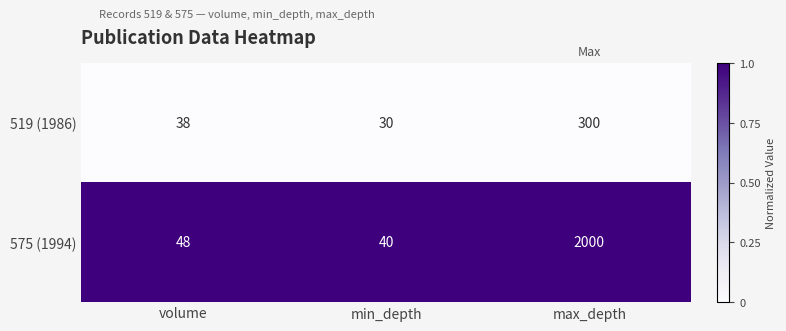

The value of 575 (1994) at max_depth is 2000. True or false?

True